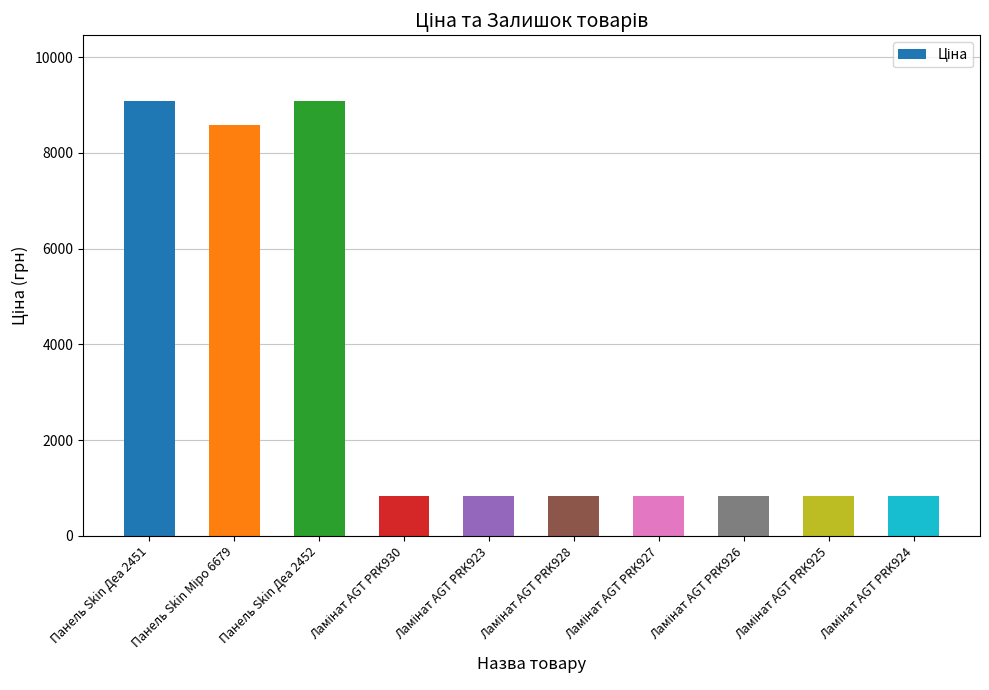

What is the minimum value shown in the chart?

823.9